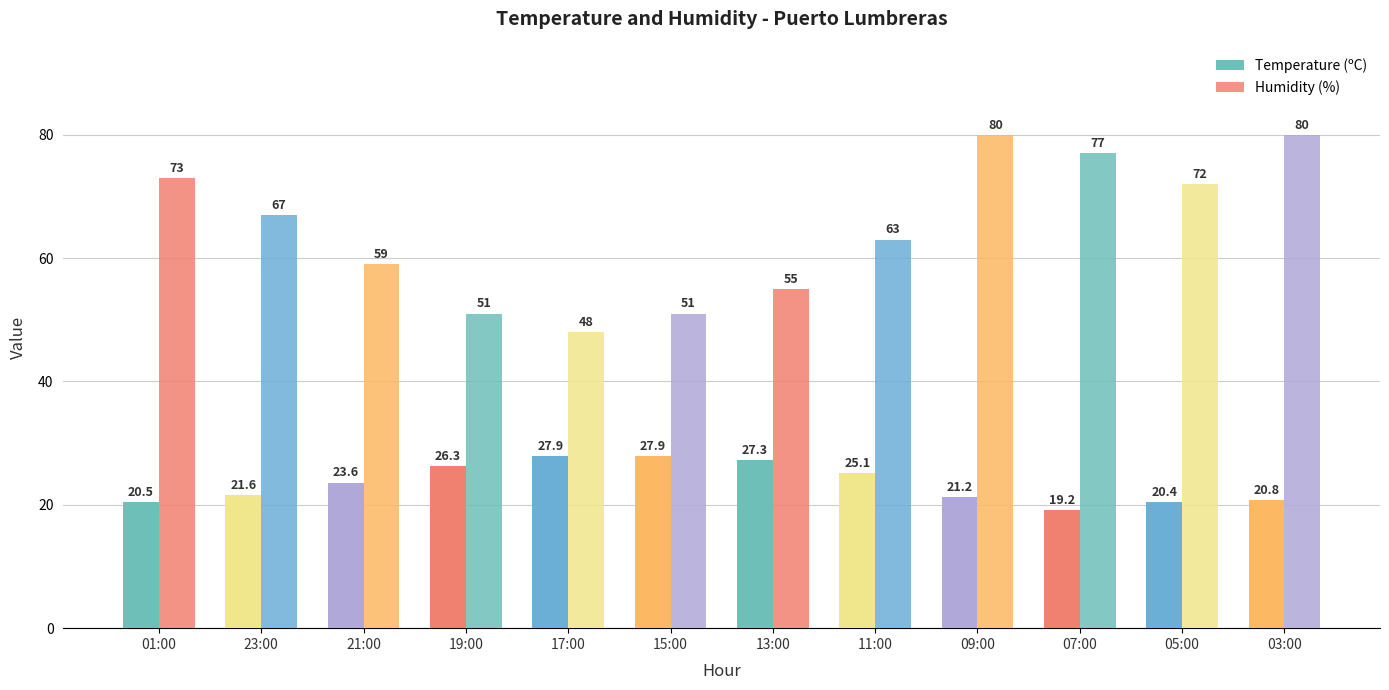

Count the number of categories in the chart.

12